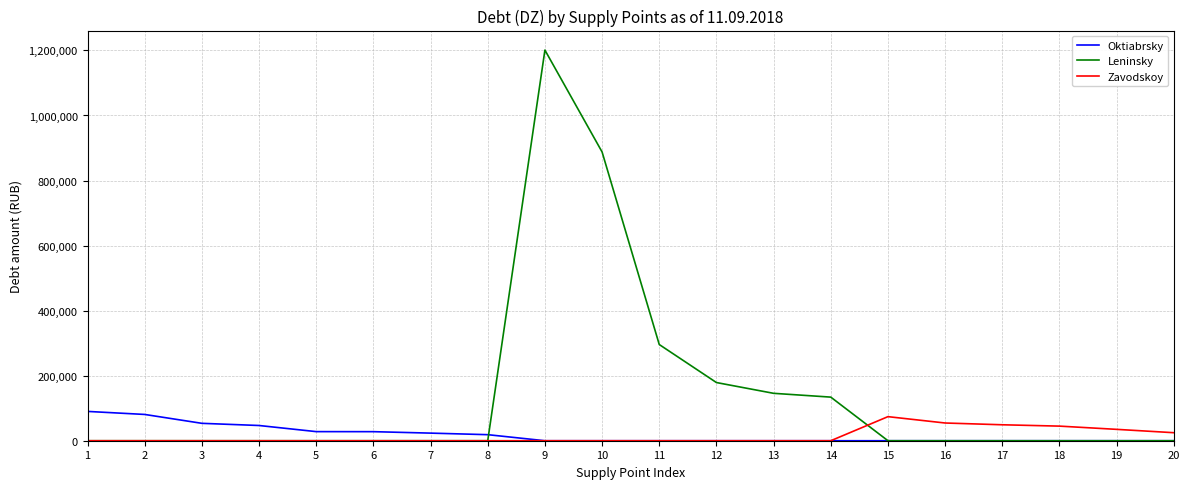

Is it true that Oktiabrsky equals 0.0 at 16?

True